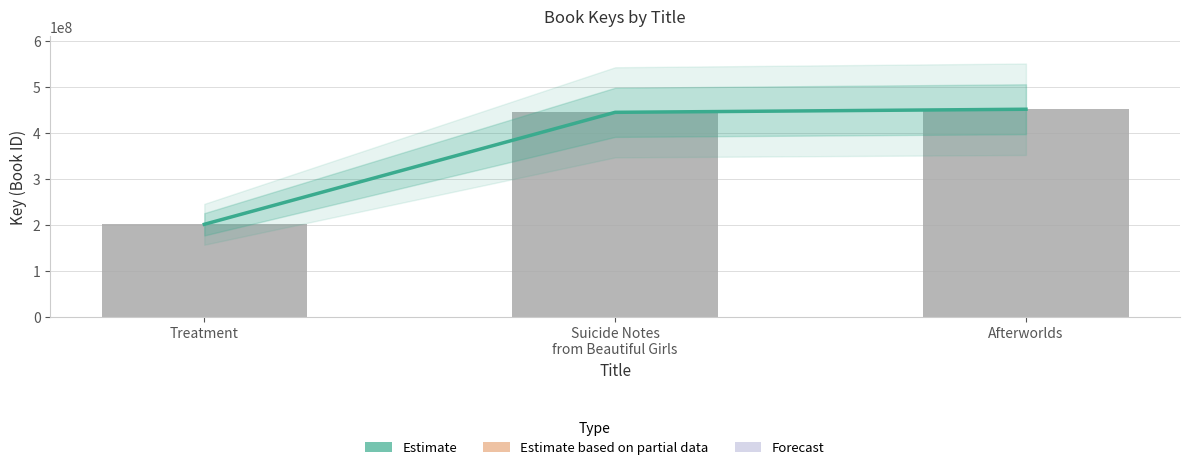

How many values in the Key series are below 445301467?

1